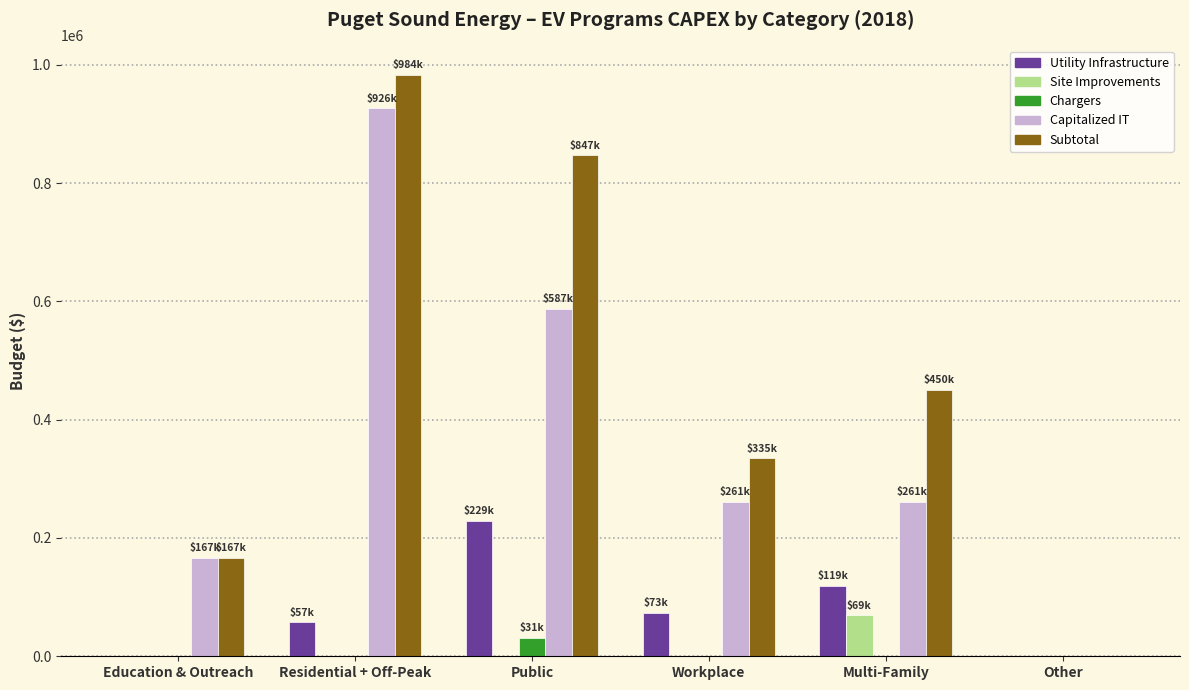

How many data points in Subtotal are above 449914?

3